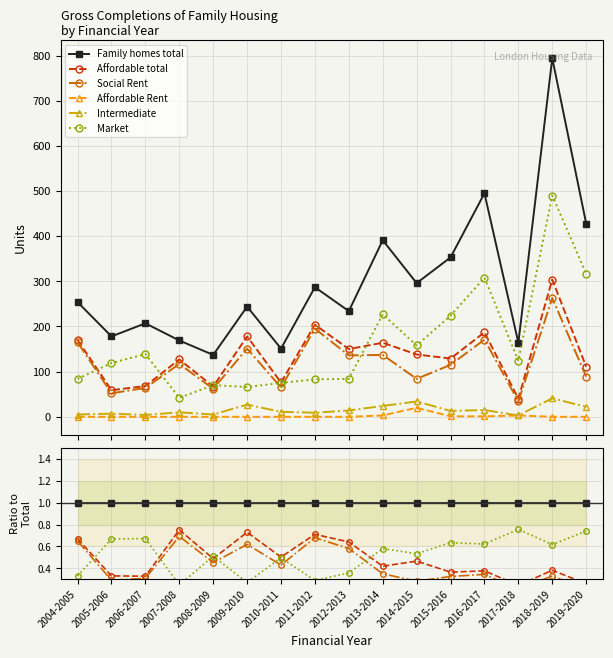

What is the difference between the highest and lowest values at 2008-2009?

1.0